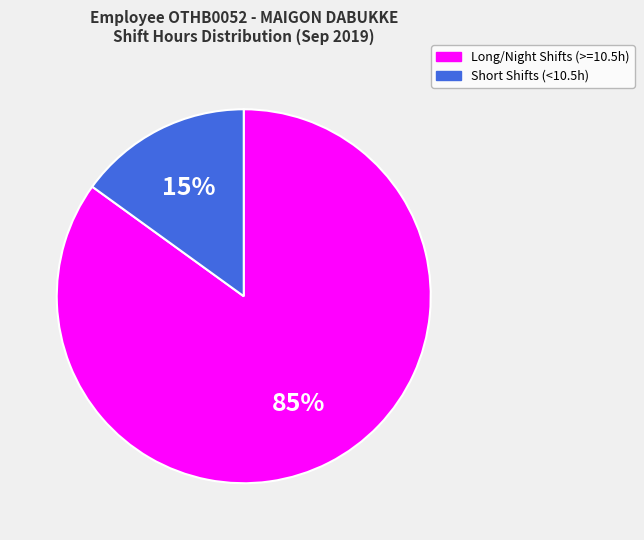

What is the largest slice in the pie chart?

Long/Night Shifts (>=10.5h)